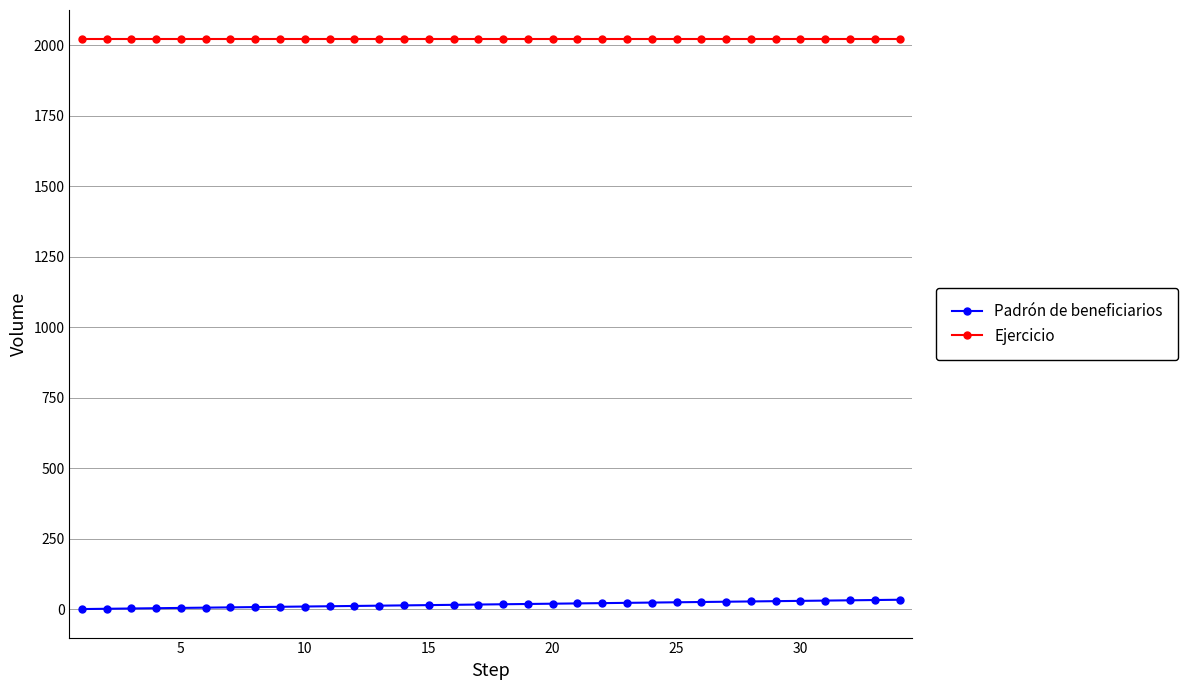

True or false: Ejercicio and Padrón de beneficiarios intersect in this chart.

False